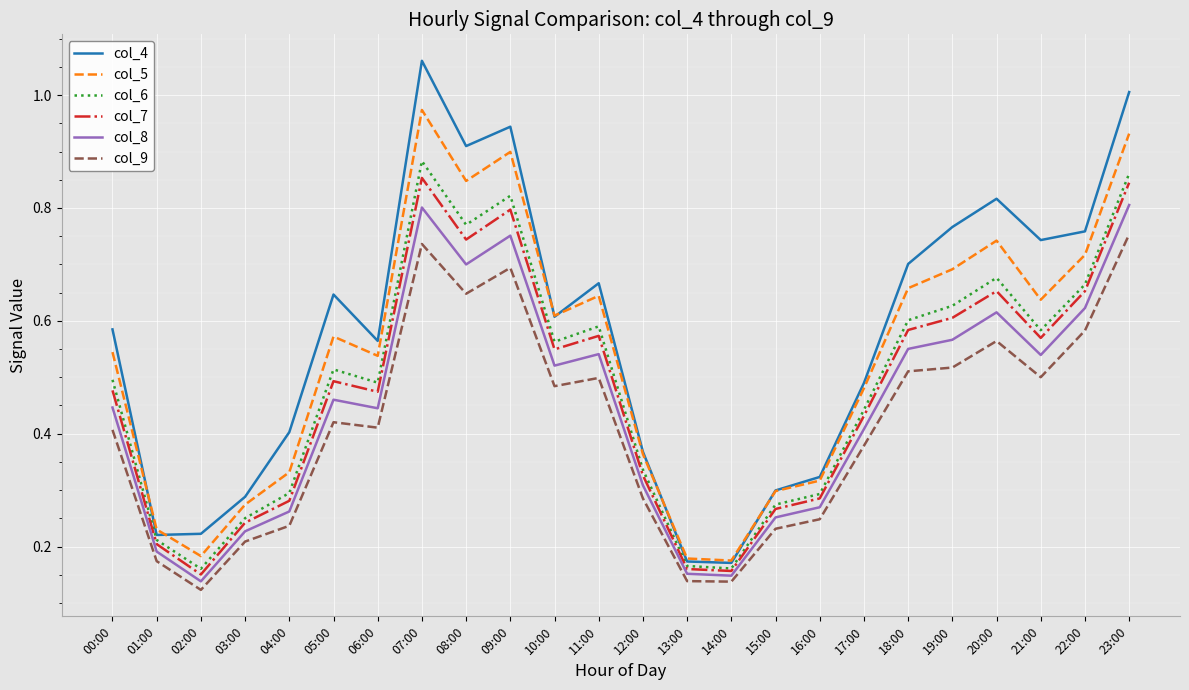

Which category has the highest value across all series?

07:00